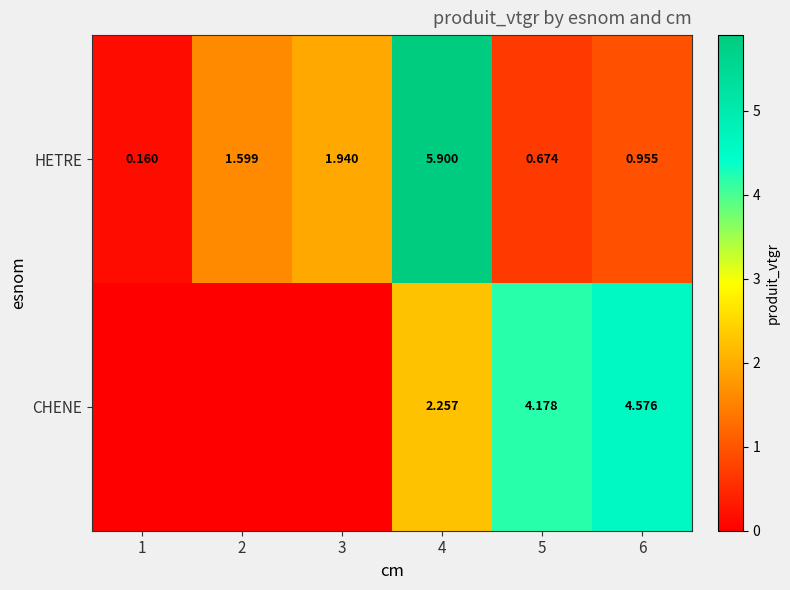

At 4, list the series in order from largest to smallest.

HETRE, CHENE